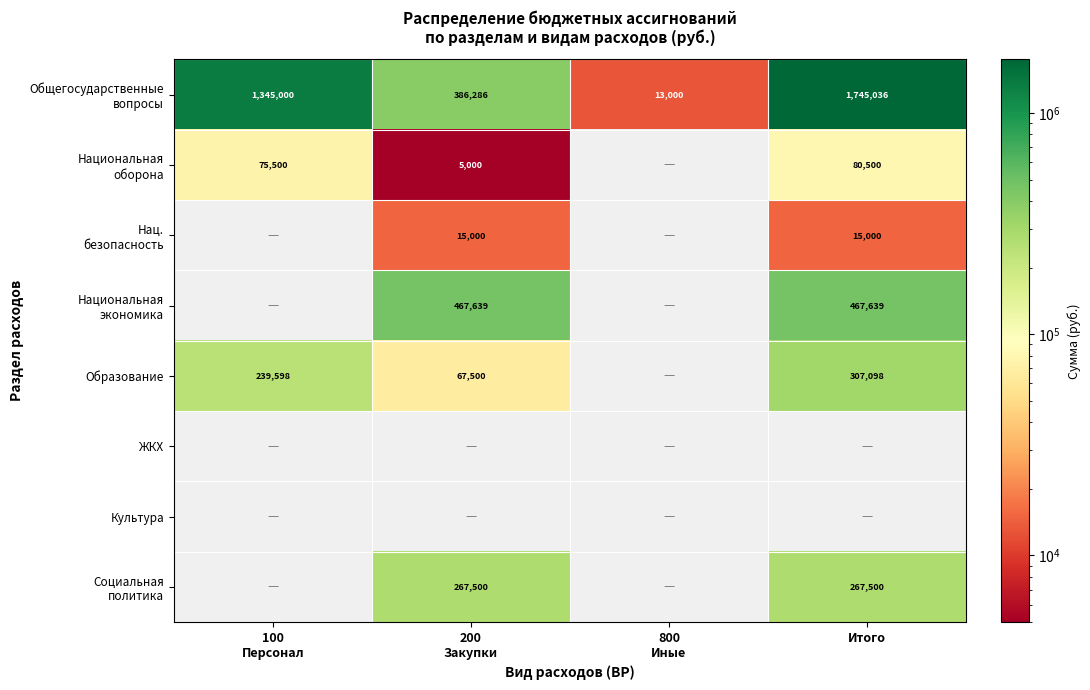

Which series has the largest total across all categories?

Общегосударственные вопросы